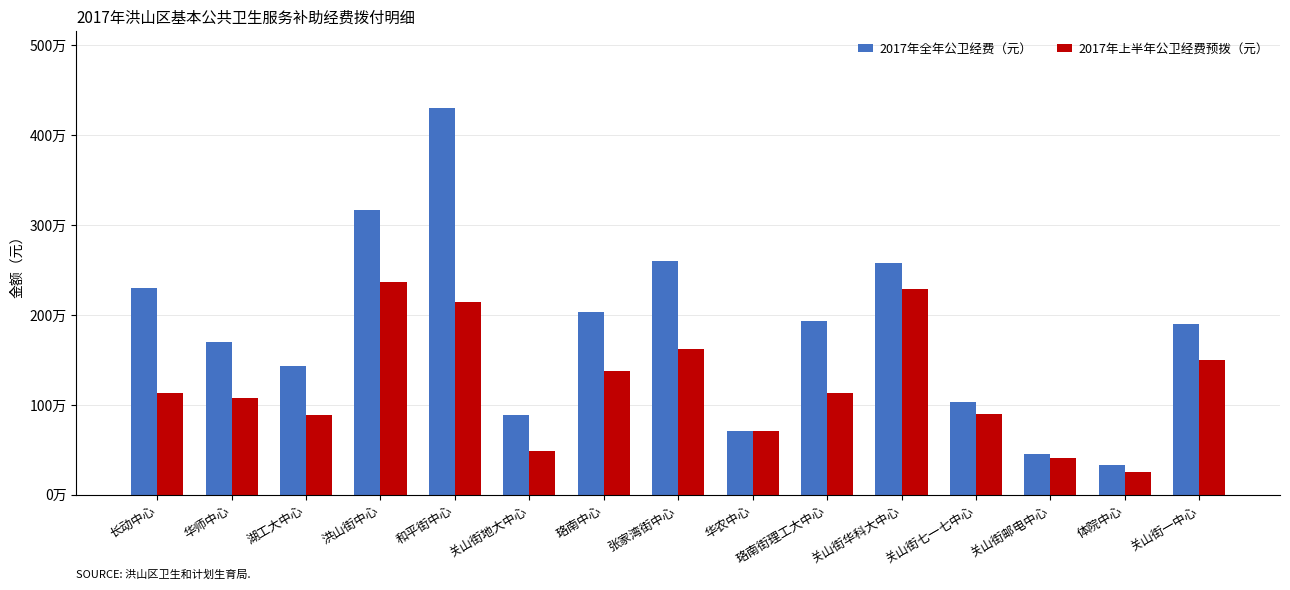

Rank the series by their maximum value, from lowest to highest.

2017年上半年公卫经费预拨（元）, 2017年全年公卫经费（元）